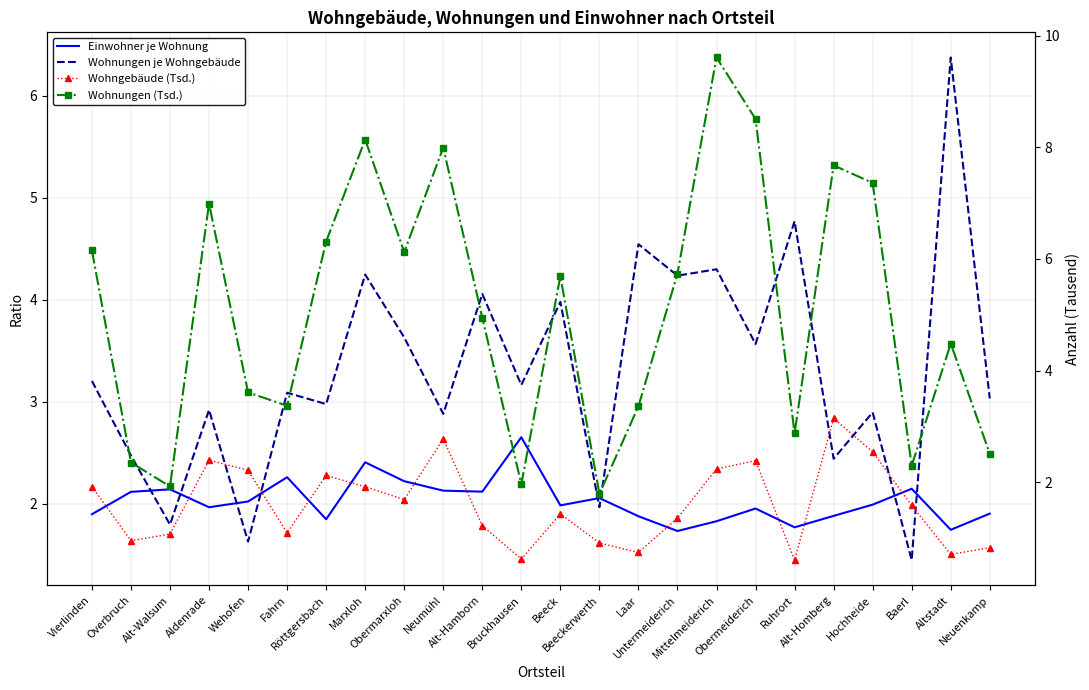

What are all the series names shown in the legend?

Einwohner je Wohnung, Wohnungen je Wohngebäude, Wohngebäude (Tsd.), Wohnungen (Tsd.)